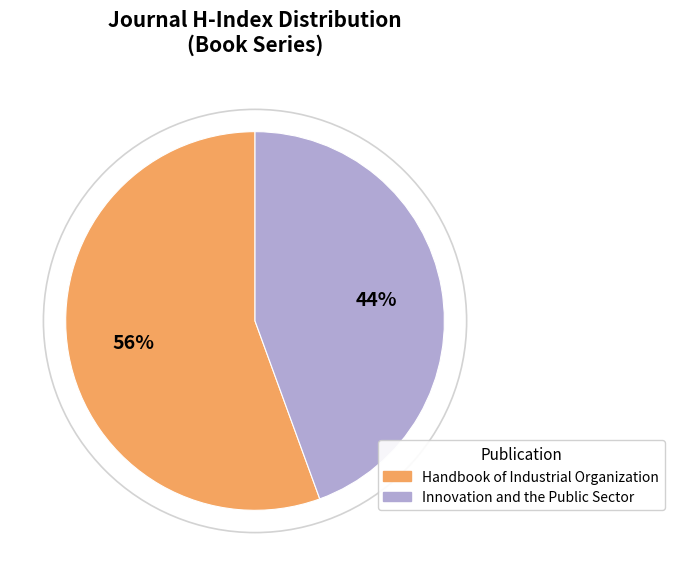

What is the largest slice in the pie chart?

Handbook of Industrial Organization